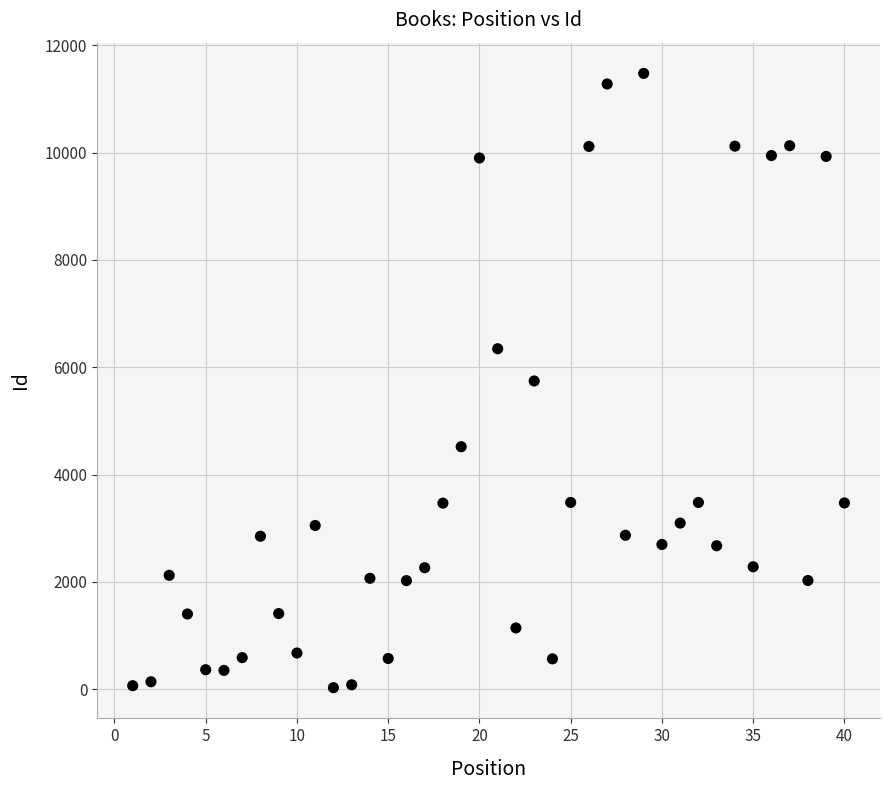

What is the range of X values (max minus min)?

39